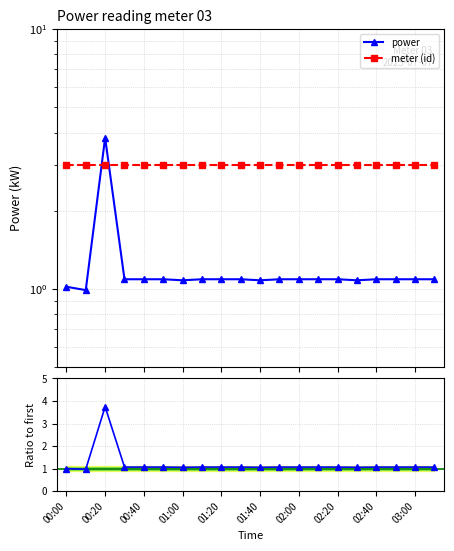

Where is meter (id) nearest to the value 3?

00:00